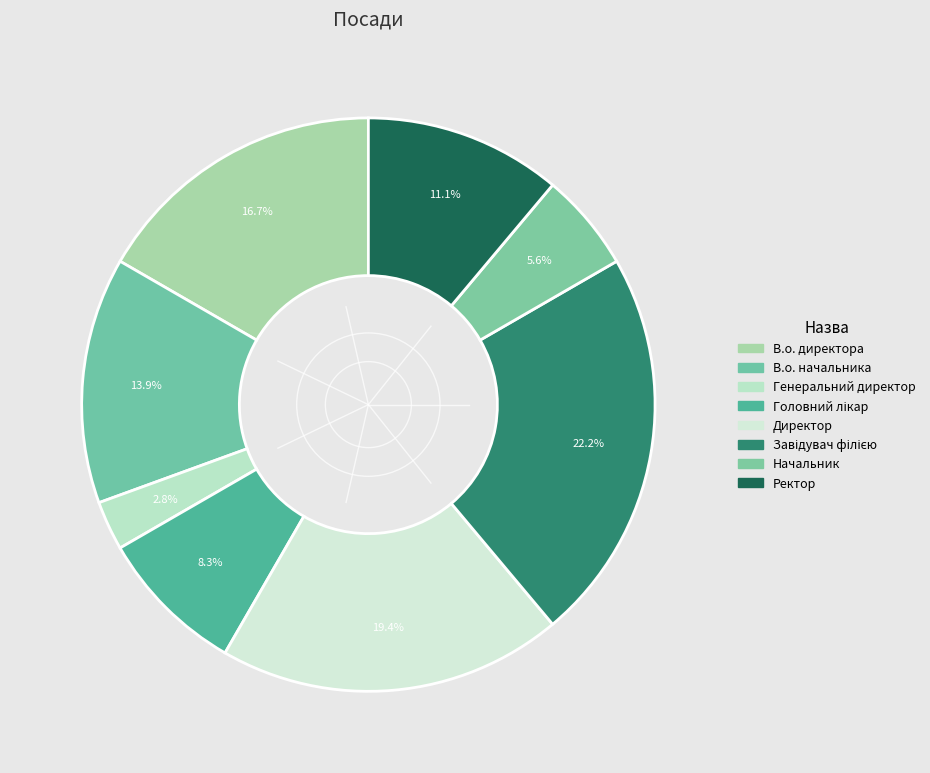

Is there any slice that represents more than half of the pie?

No